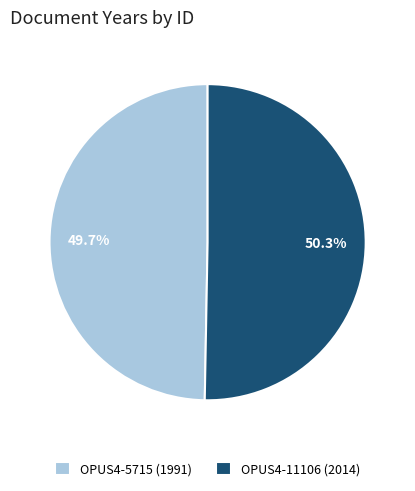

Which has a higher value, OPUS4-5715 or OPUS4-11106?

OPUS4-11106